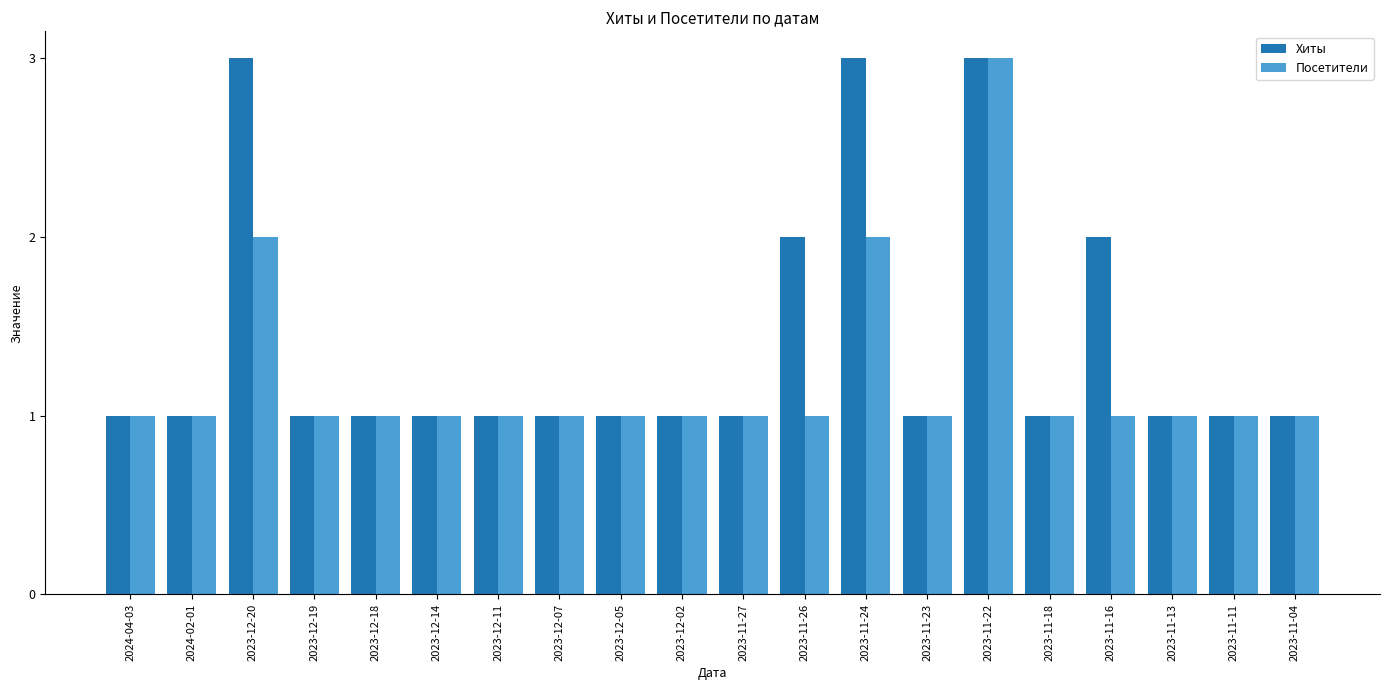

What is the maximum value for Посетители?

3